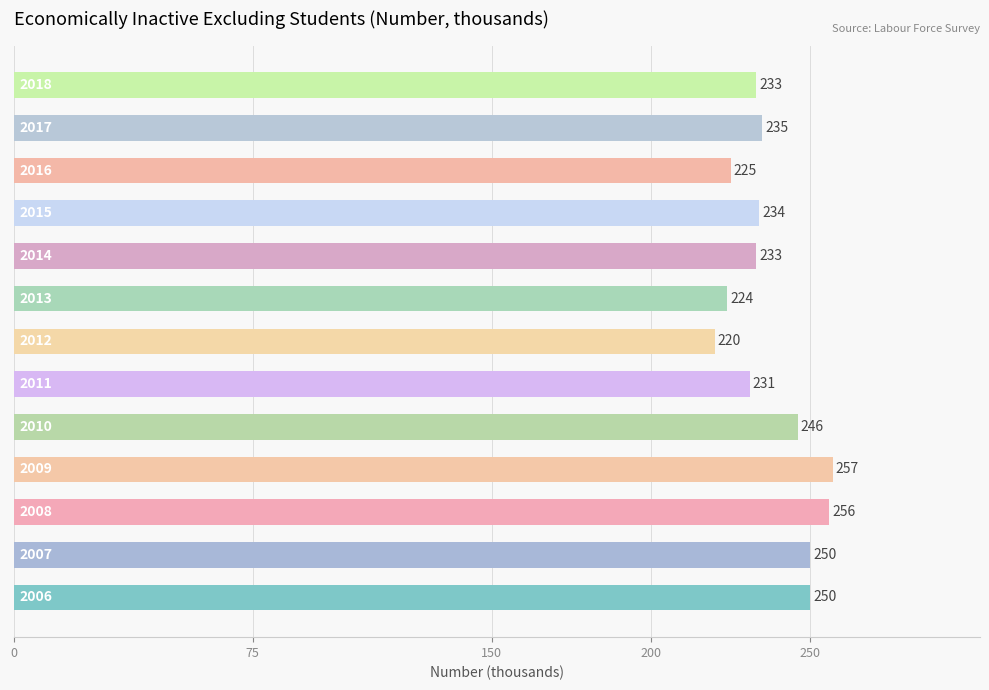

What is the smallest value displayed?

220